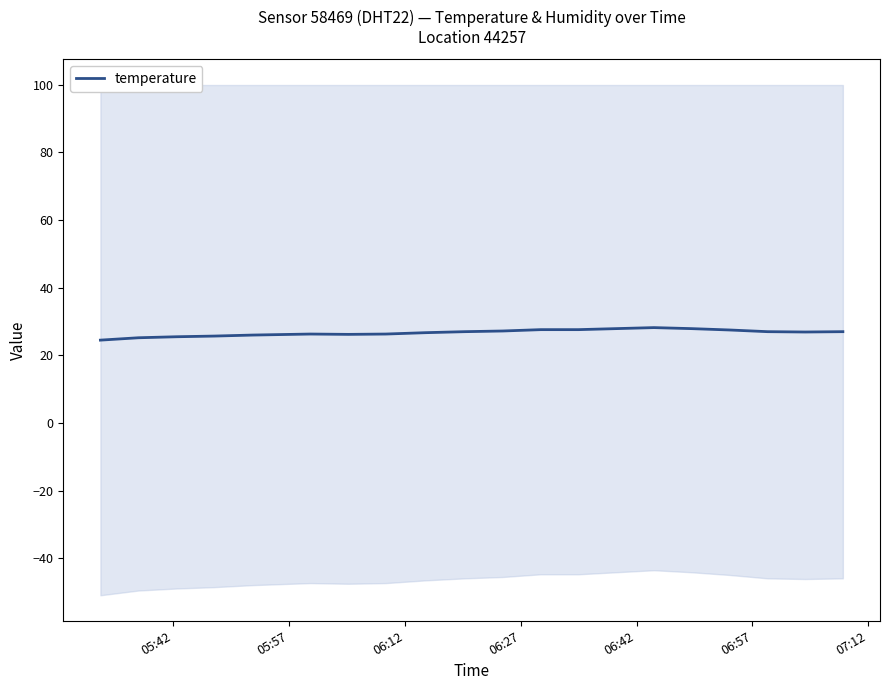

What is the lowest value of the temperature series?

24.5